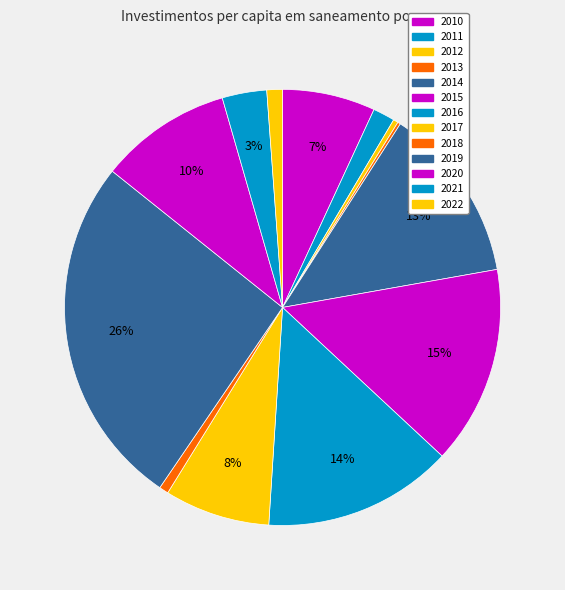

Count the number of slices in the pie.

13